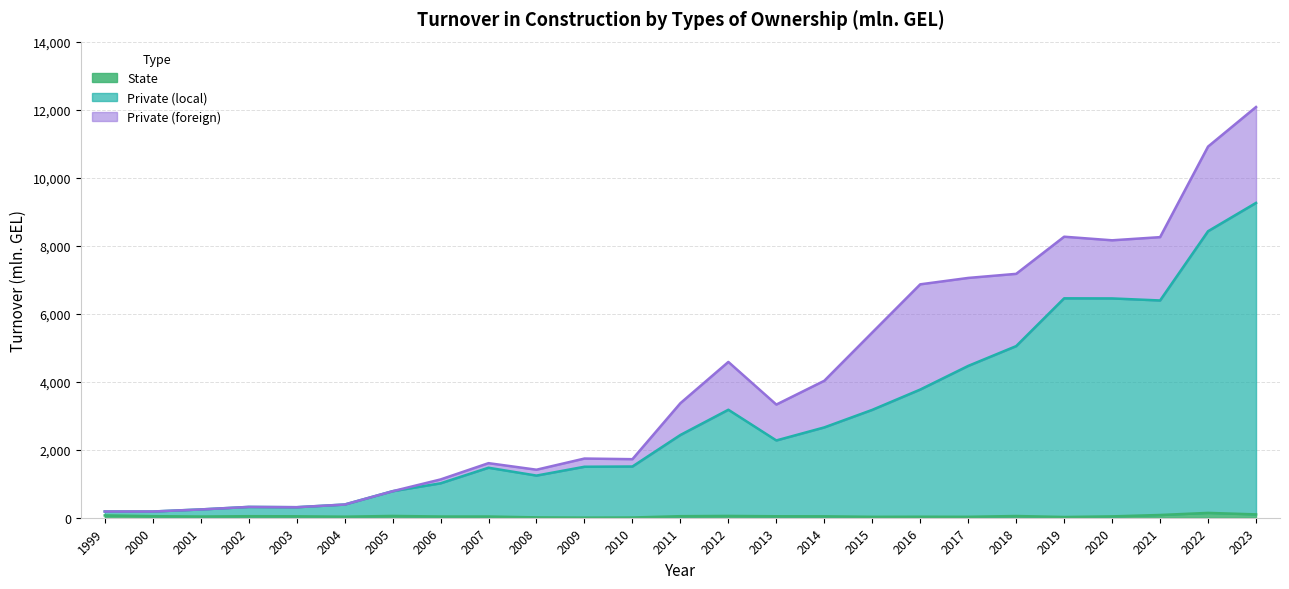

At which category does Private (local) reach its first local valley?

2000